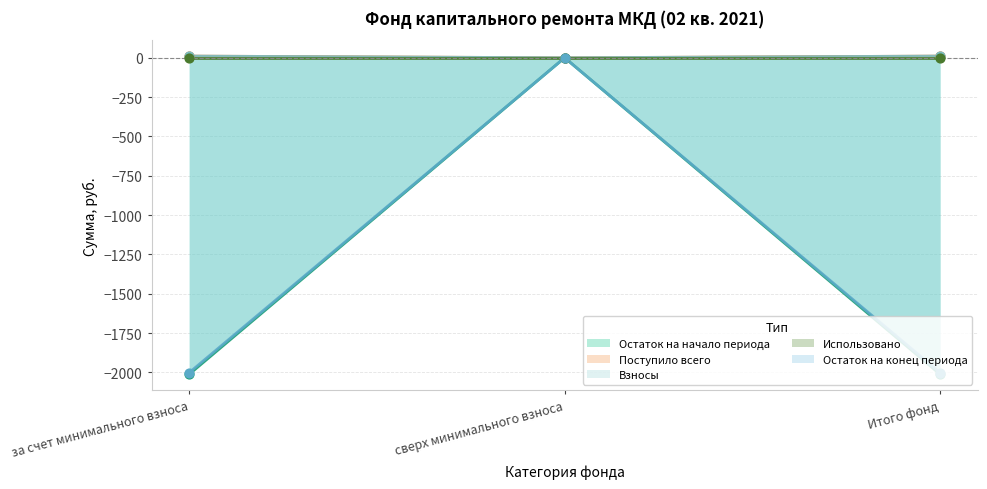

Which series has the largest Y range (max minus min)?

Поступило всего